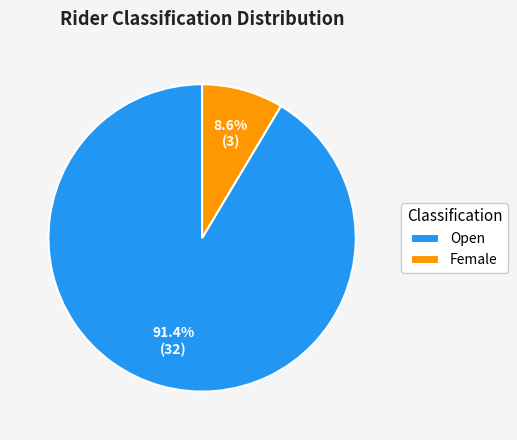

What is the total percentage of Female and Open?

100.0%